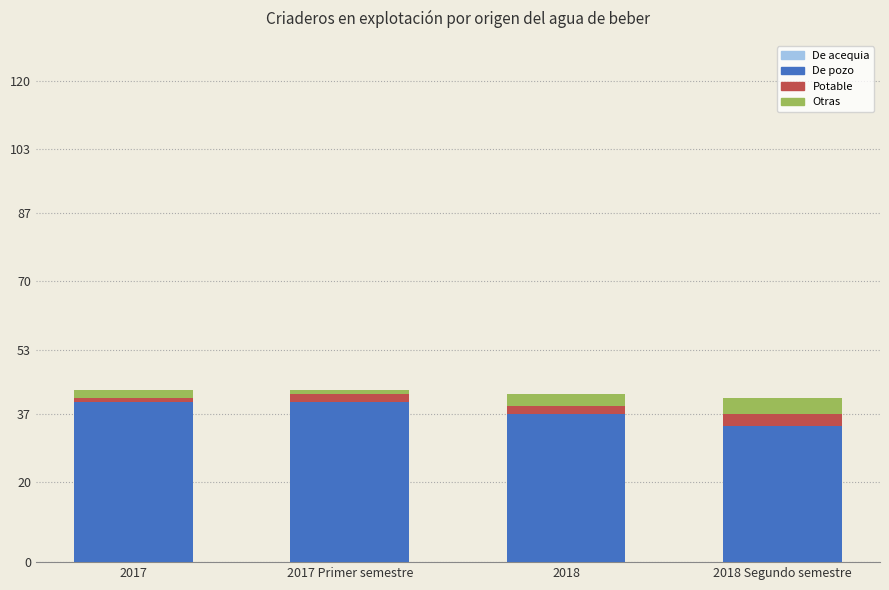

Is it true that De pozo equals 45 at 2018 Segundo semestre?

False